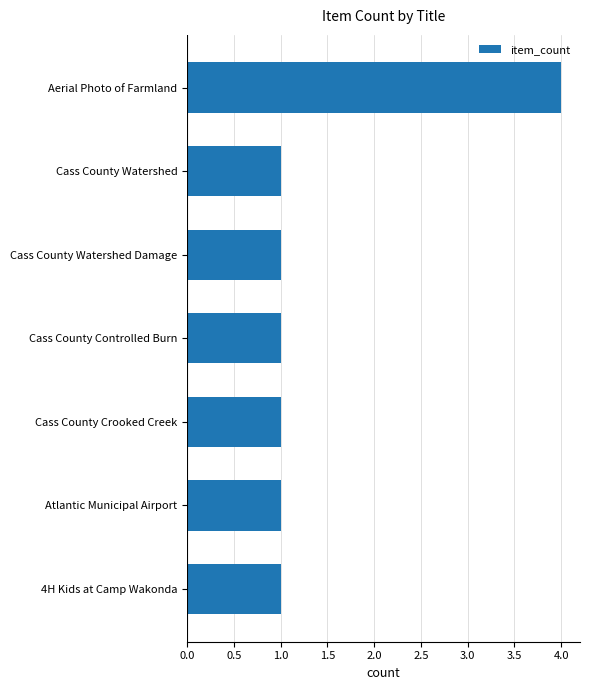

How many categories are shown in the chart?

7